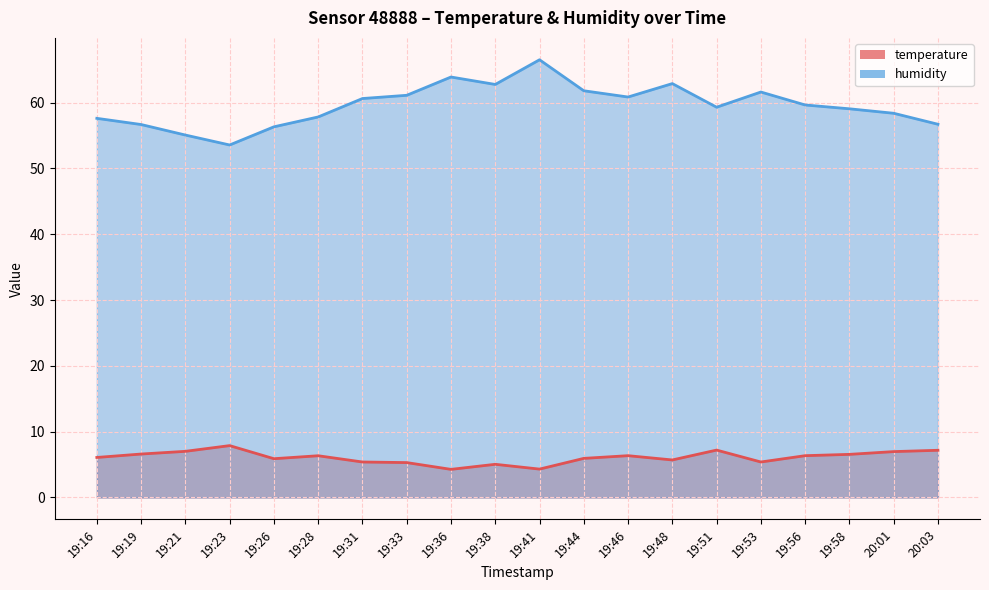

Reading left to right, transcribe all the data shown in this chart.

temperature: 6.1	6.6	7.0	7.9	5.9	6.3	5.4	5.3	4.3	5.0	4.3	5.9	6.3	5.7	7.2	5.4	6.3	6.5	7.0	7.2
humidity: 57.6	56.7	55.1	53.6	56.3	57.8	60.6	61.1	63.9	62.8	66.5	61.8	60.9	62.9	59.3	61.6	59.6	59.1	58.4	56.7